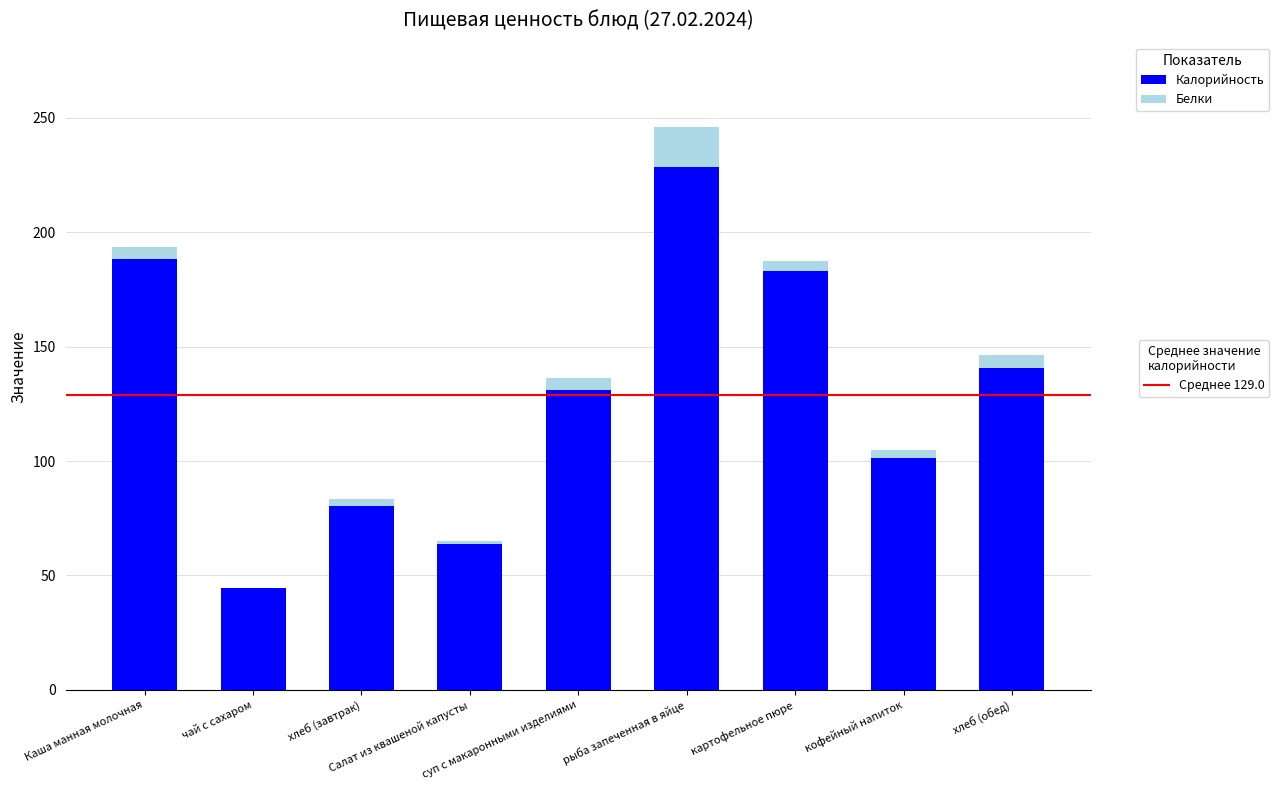

At which category is the sum across all series the highest?

рыба запеченная в яйце